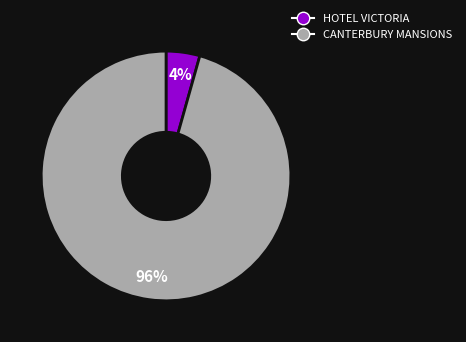

To the nearest percent, what portion does CANTERBURY MANSIONS represent?

96%